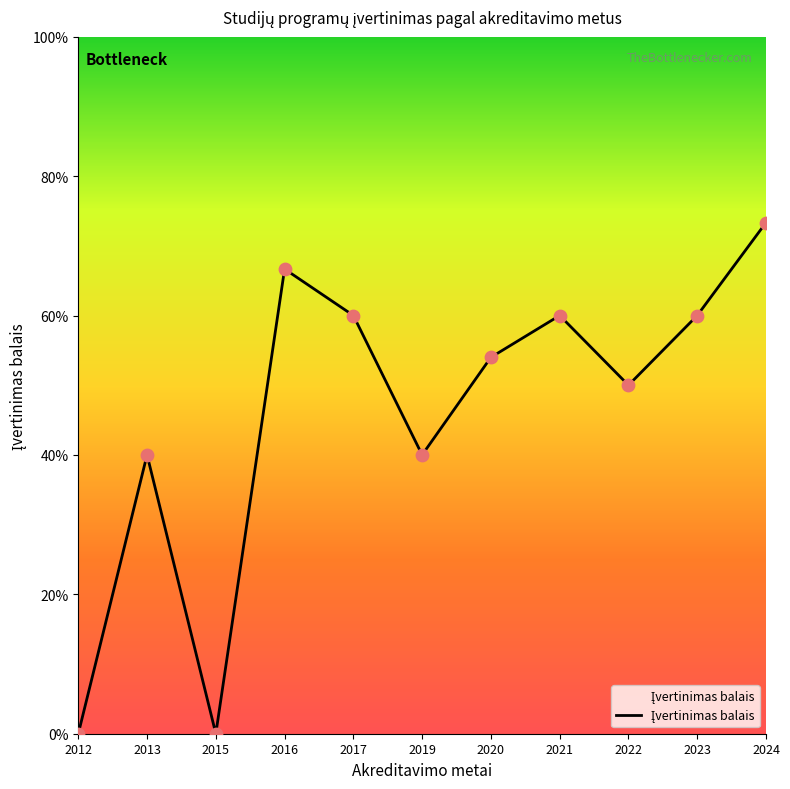

Which has a higher value, 2012 or 2019?

2019